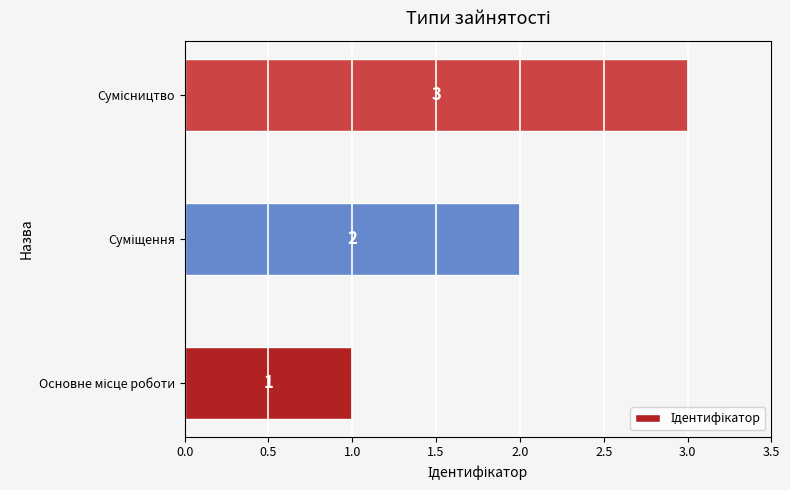

Count the values in the range 1 to 3.

3